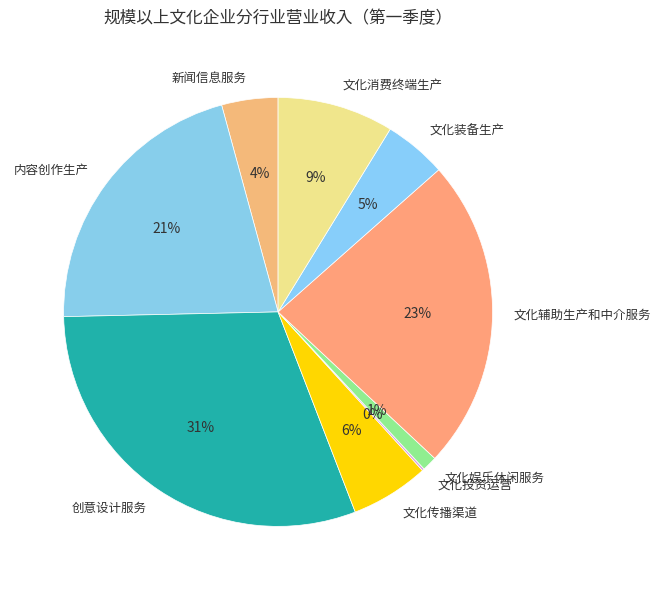

Between 文化传播渠道 and 文化娱乐休闲服务, which is larger?

文化传播渠道